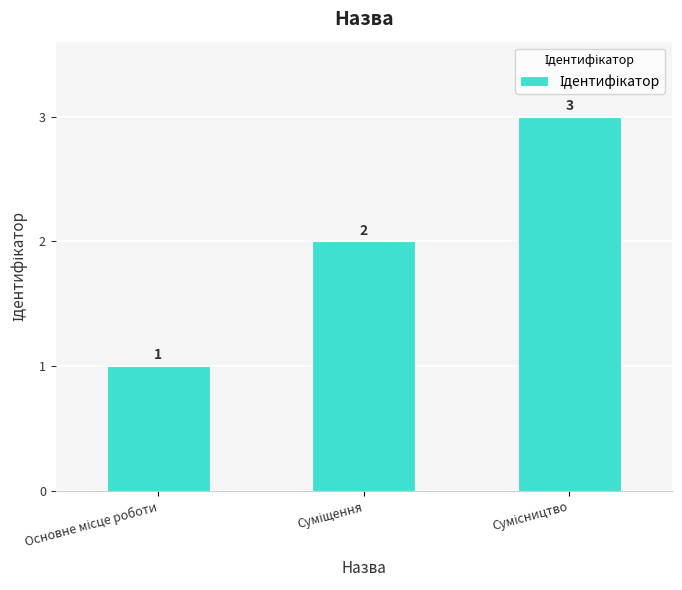

Count the values in the range 1 to 3.

3